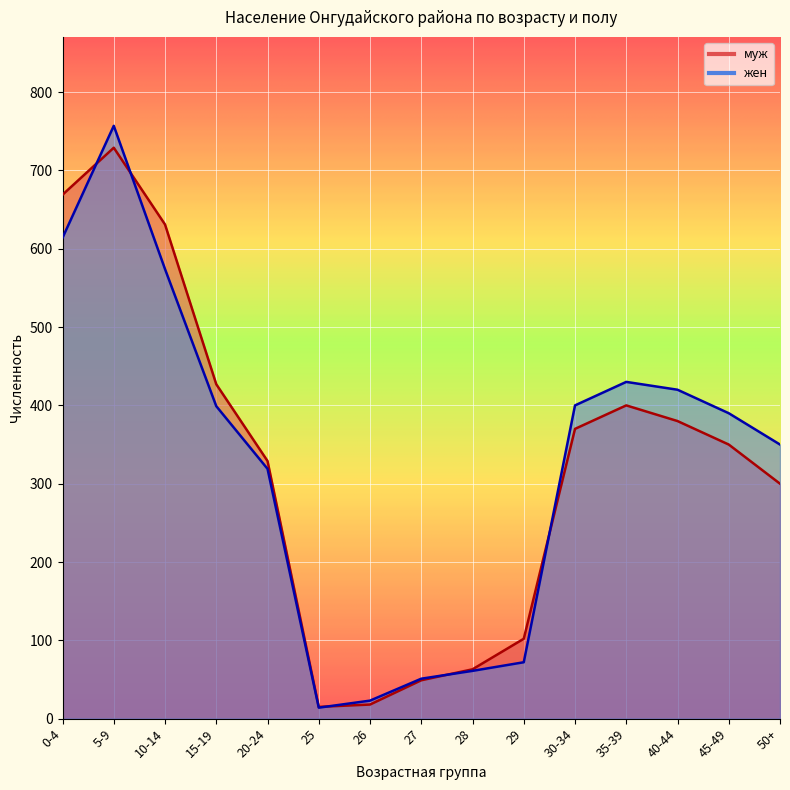

Is it true that жен equals 319 at 20-24?

True